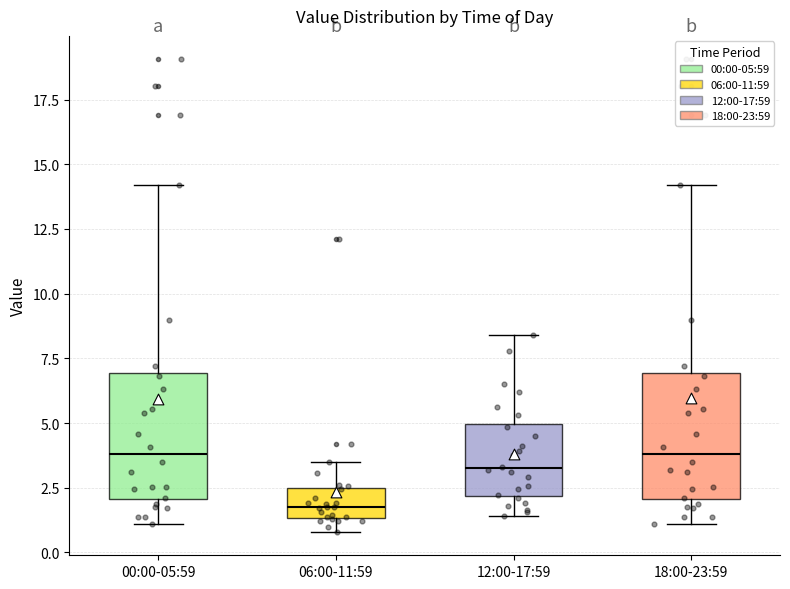

Where is the upper edge of the box for 00:00-05:59 on the y-axis? The values are not printed on the chart, so give them approximately, as read against the axis.

7.0